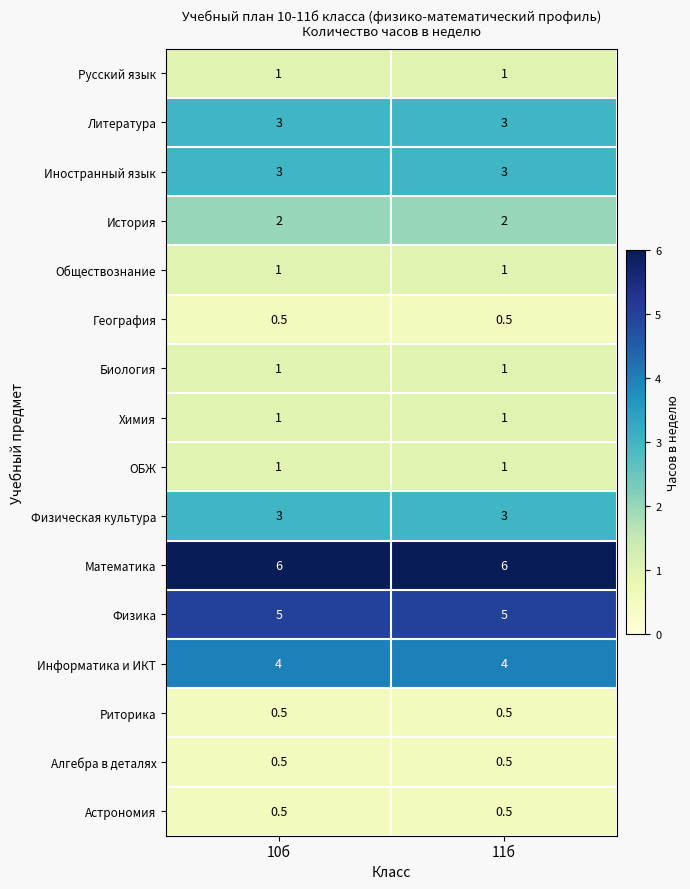

Is the value of Биология at 10б greater than the value of Иностранный язык at 11б?

No